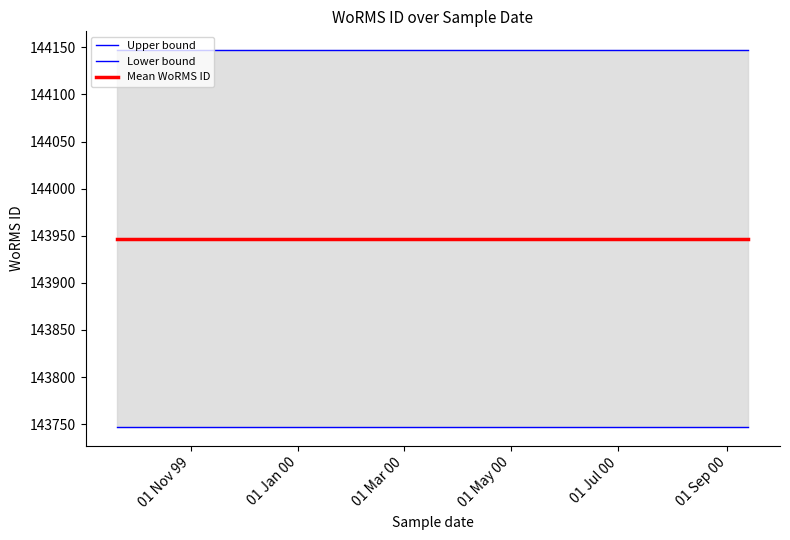

Between 01 Mar 00 and 01 May 00, which is larger?

01 Mar 00